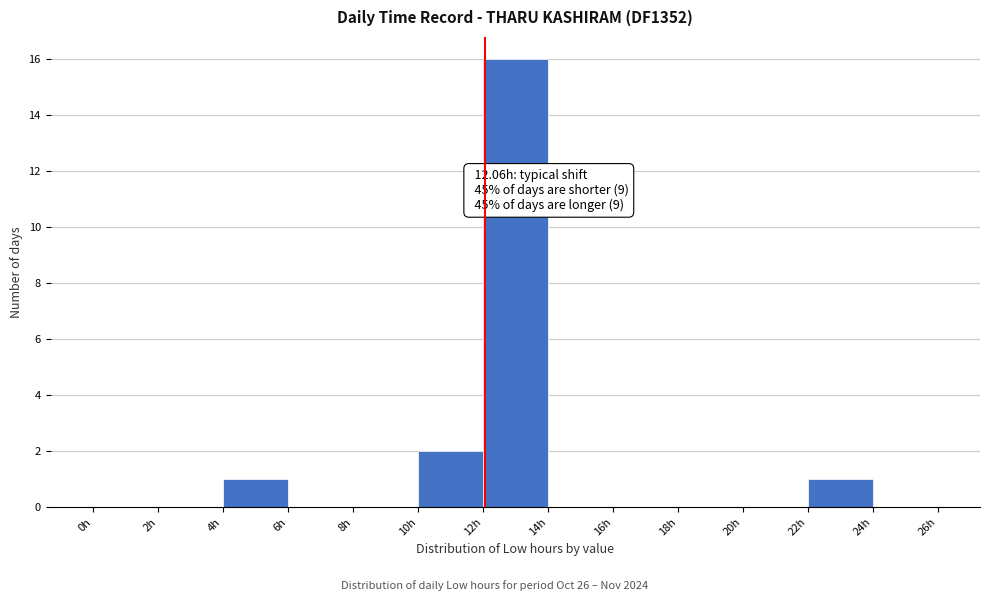

Which range on the x-axis has the tallest bar?

12 to 14